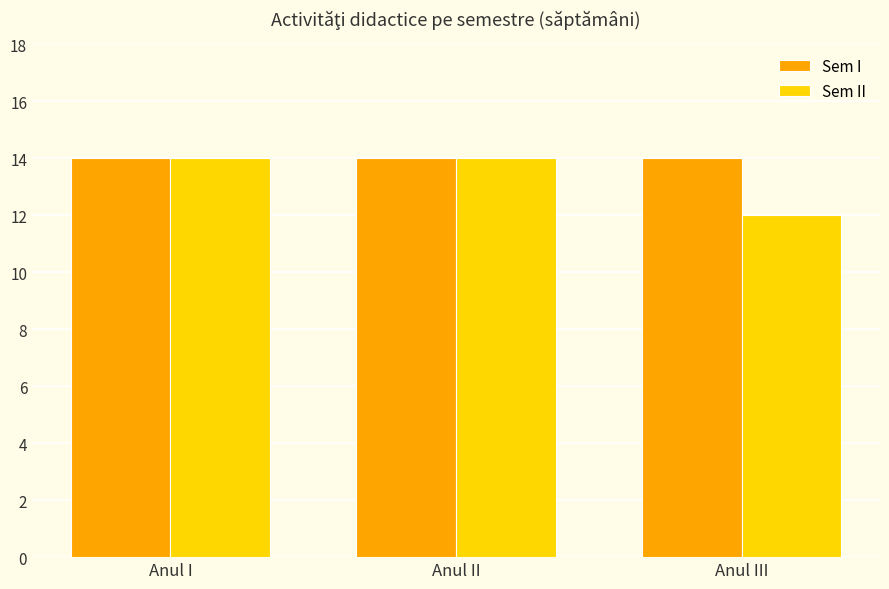

At how many categories does at least one series exceed 12?

3